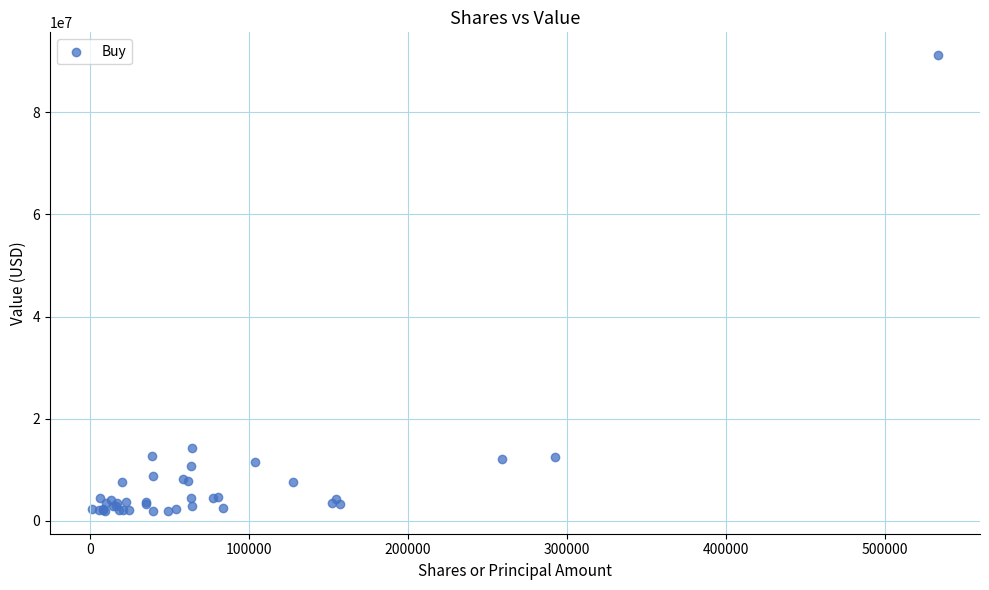

What Y value in the scatter plot is closest to 46569000?

14260000